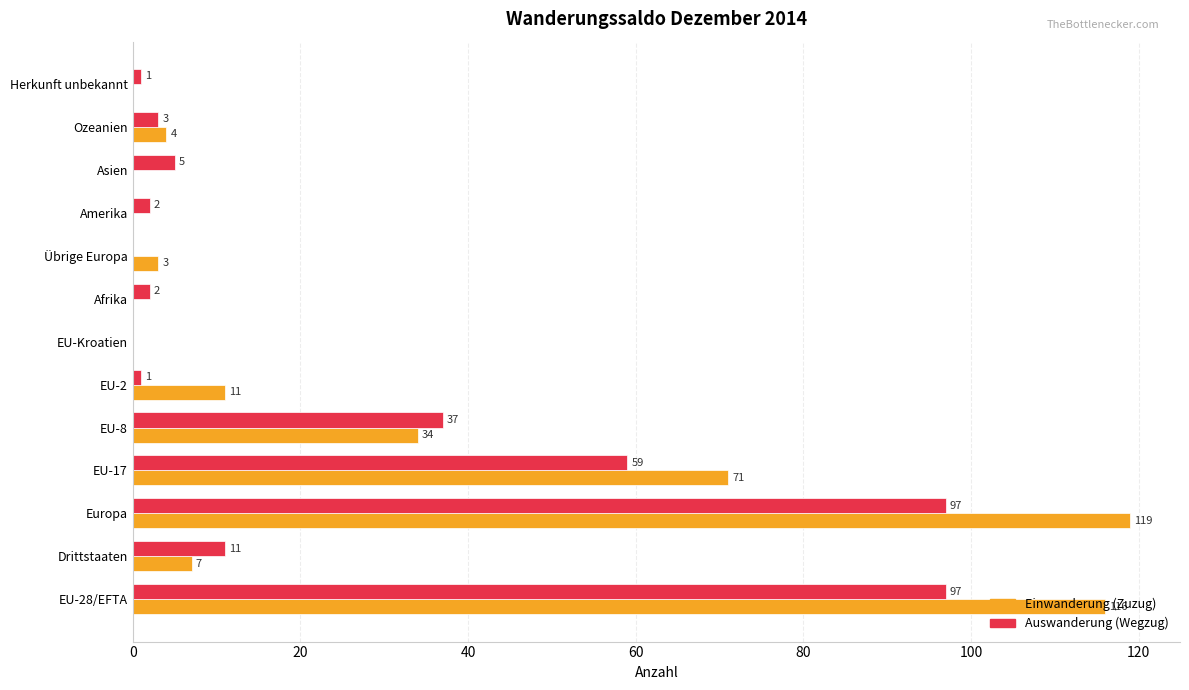

What is the sum of the Auswanderung (Wegzug) values at Ozeanien and Amerika?

5